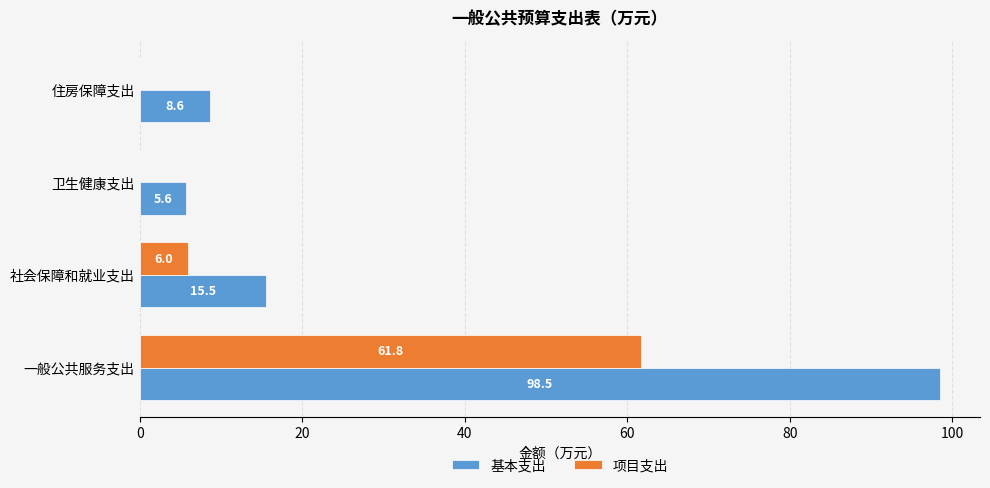

The value of 项目支出 at 社会保障和就业支出 is 6.0. True or false?

True